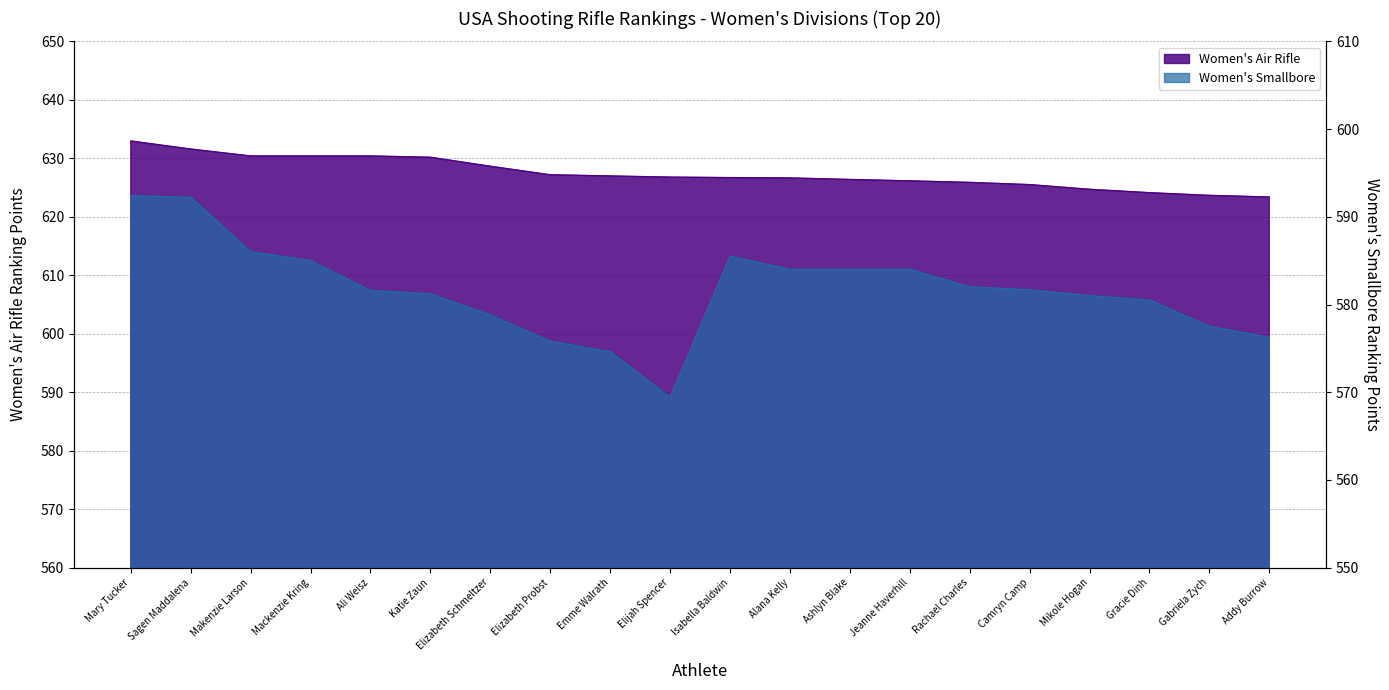

Does the chart display data point markers on the line(s)?

No